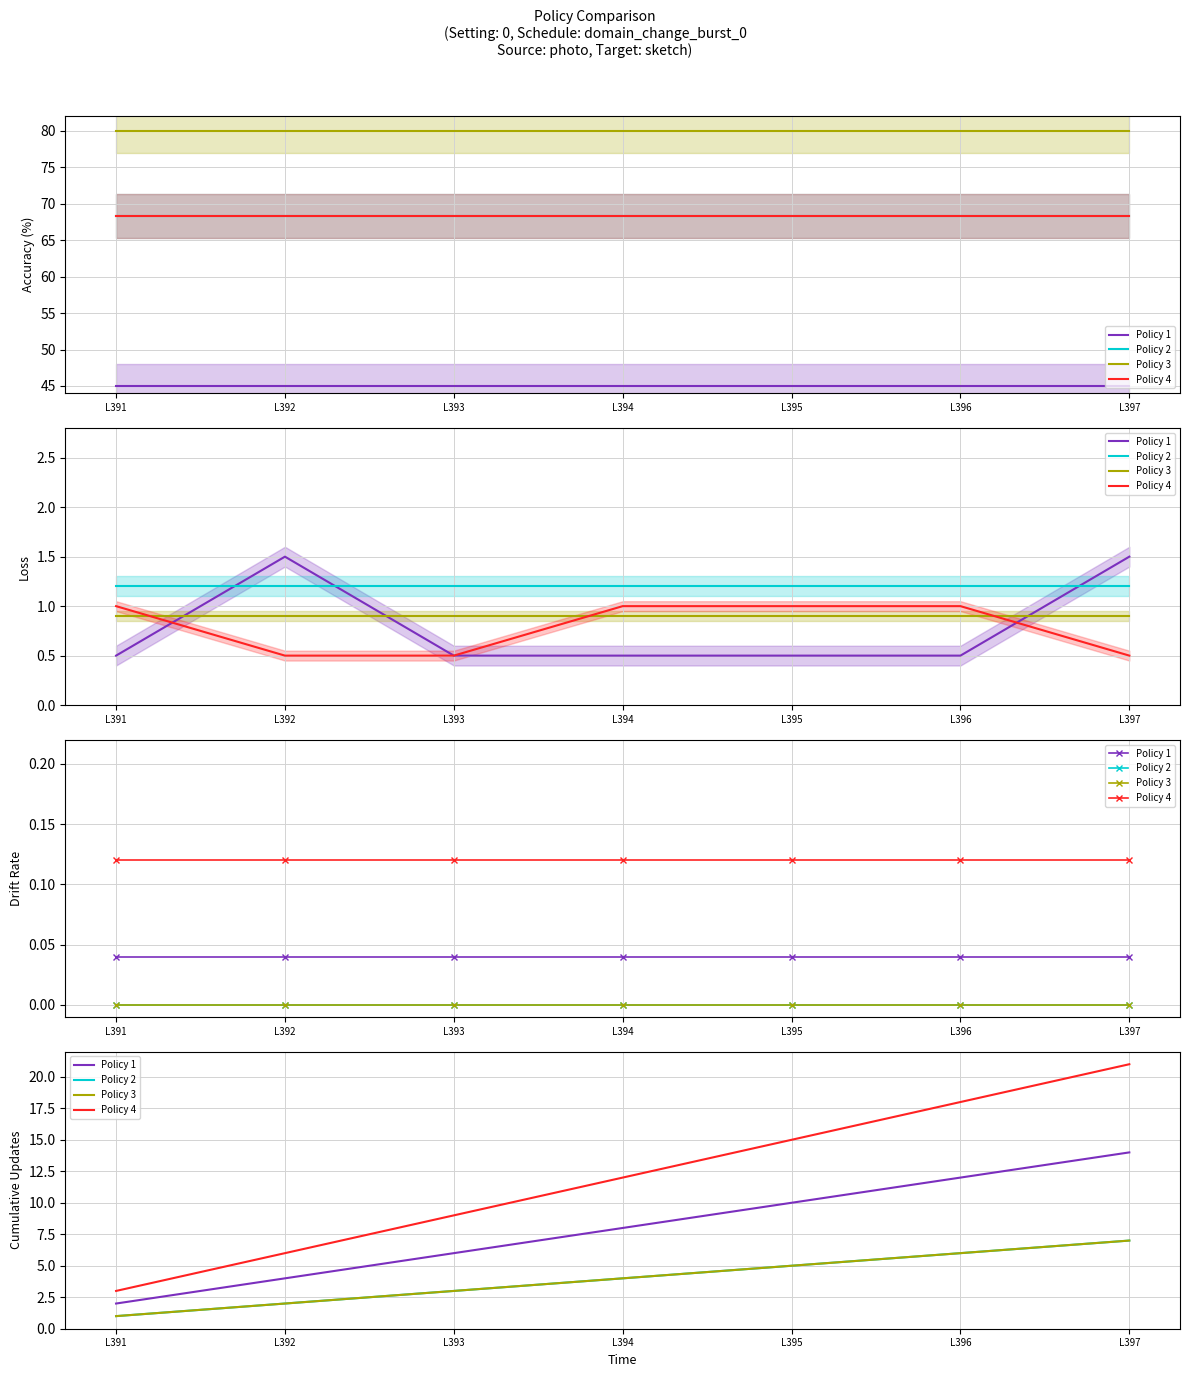

At how many categories does at least one series exceed 5?

6